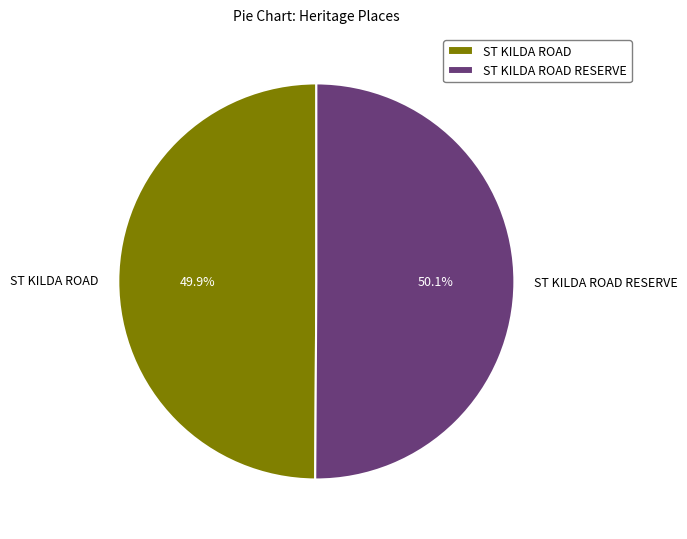

What is the ratio of the value at ST KILDA ROAD to the value at ST KILDA ROAD RESERVE?

1.0